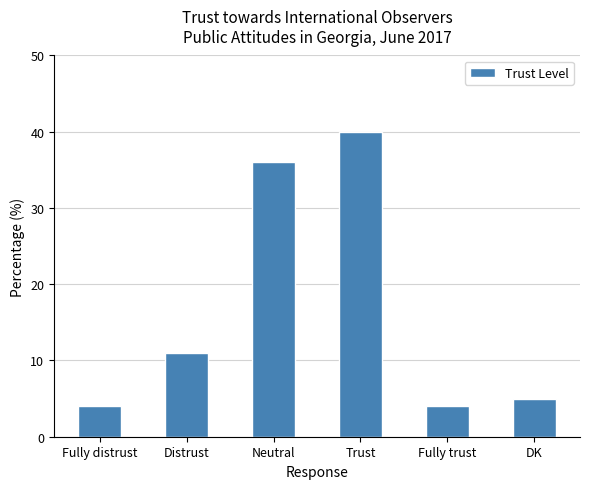

What is the change in value from Fully trust to DK?

+1